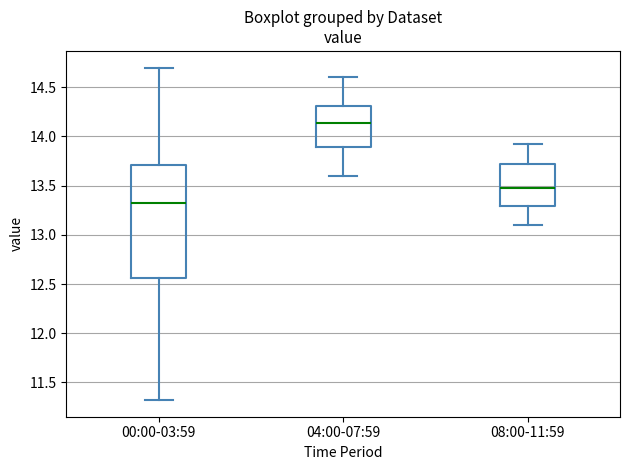

Reading left to right, transcribe this box plot: for each box, give where its median line is, the range the box spans, and where its two whiskers end, as read against the y-axis. The values are not printed on the chart, so give them approximately, as read against the axis.

00:00-03:59: median 13.35, box 12.55 to 13.70, whiskers 11.30 to 14.70
04:00-07:59: median 14.15, box 13.90 to 14.30, whiskers 13.60 to 14.60
08:00-11:59: median 13.50, box 13.30 to 13.70, whiskers 13.10 to 13.90